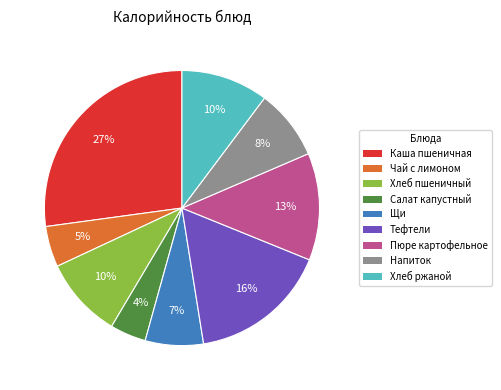

To the nearest percent, what is the average slice percentage?

11%